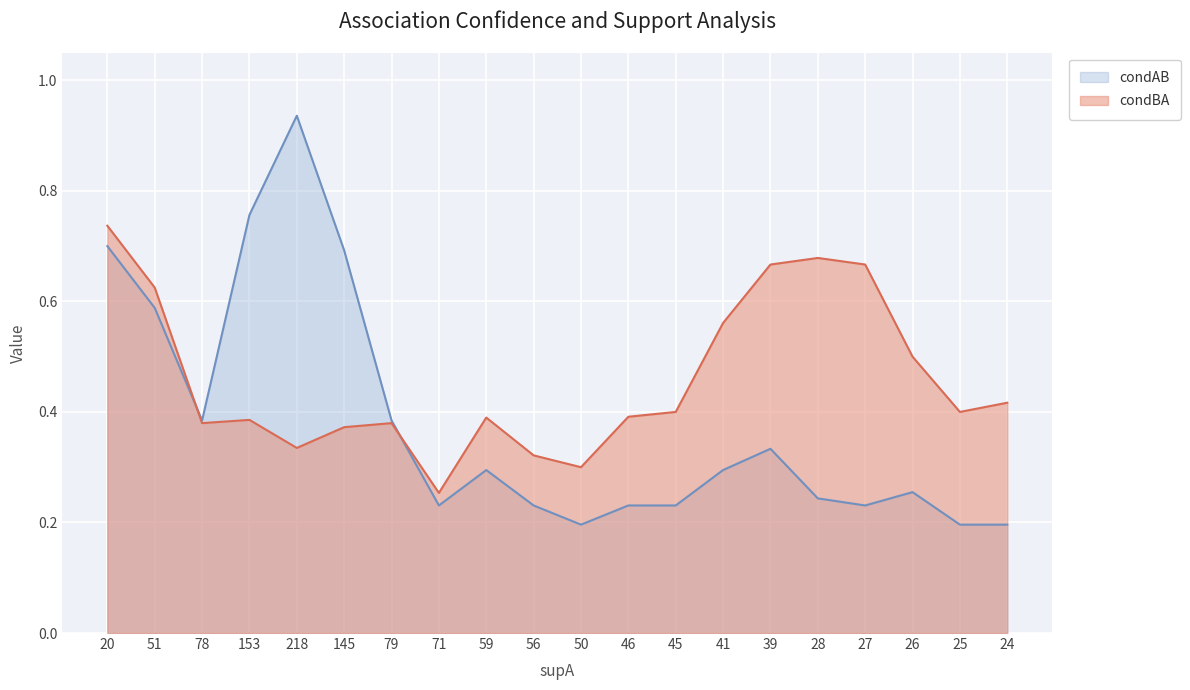

What is the label of the 6th point from the right?

39